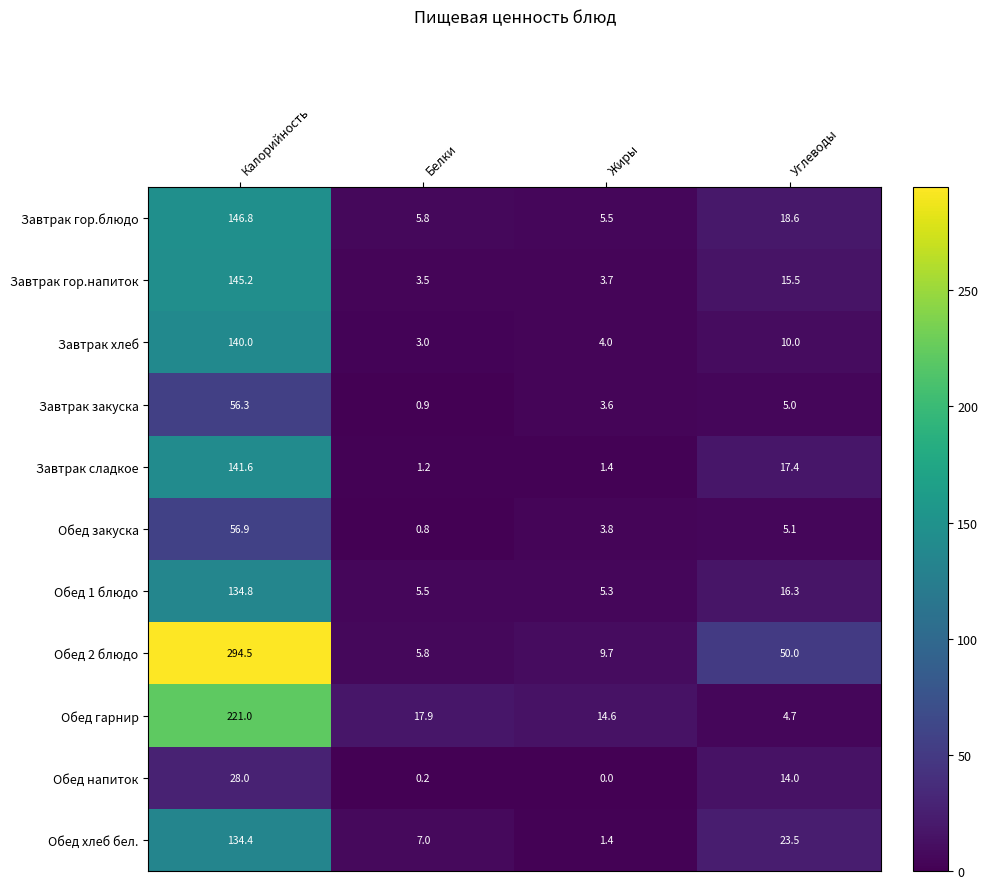

Rank the categories by Завтрак закуска value from lowest to highest.

Белки, Жиры, Углеводы, Калорийность